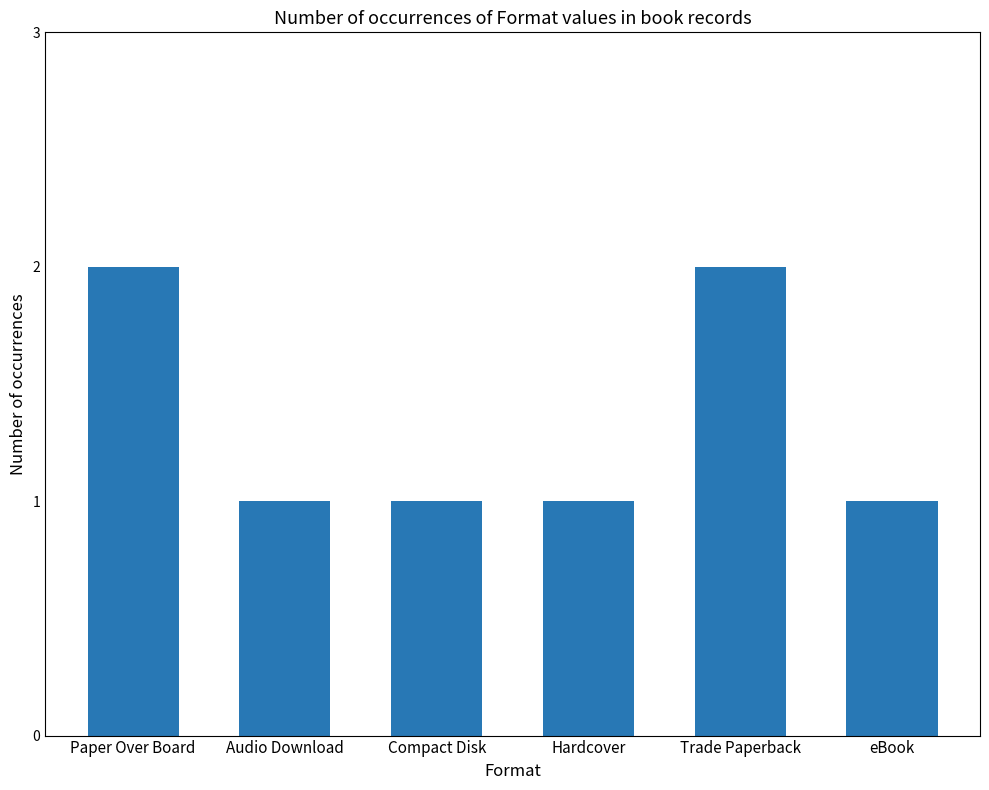

How many values are between 1 and 2?

6